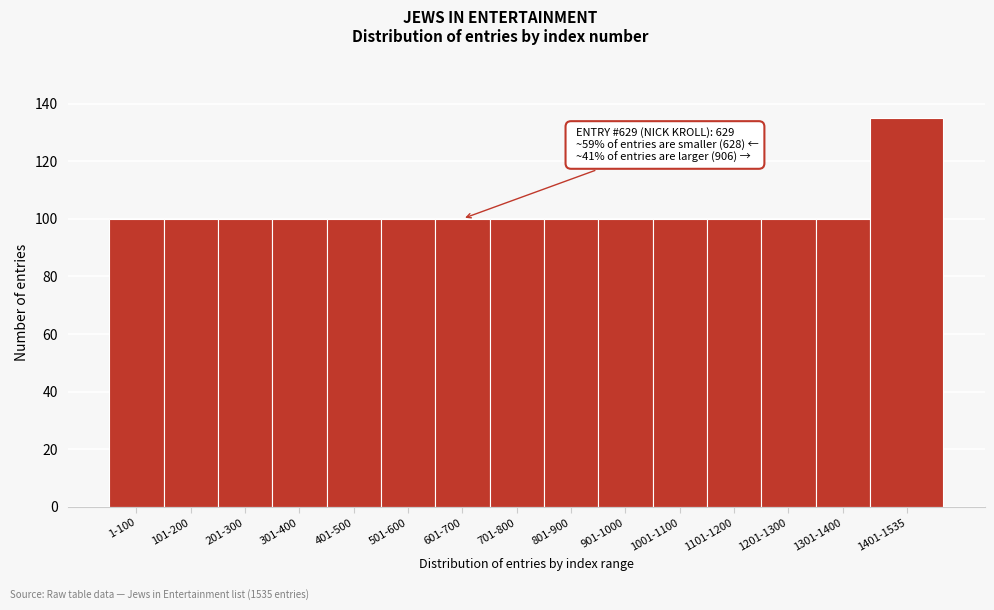

Reading right to left, transcribe all the data shown in this chart.

1401-1535=135	1301-1400=100	1201-1300=100	1101-1200=100	1001-1100=100	901-1000=100	801-900=100	701-800=100	601-700=100	501-600=100	401-500=100	301-400=100	201-300=100	101-200=100	1-100=100